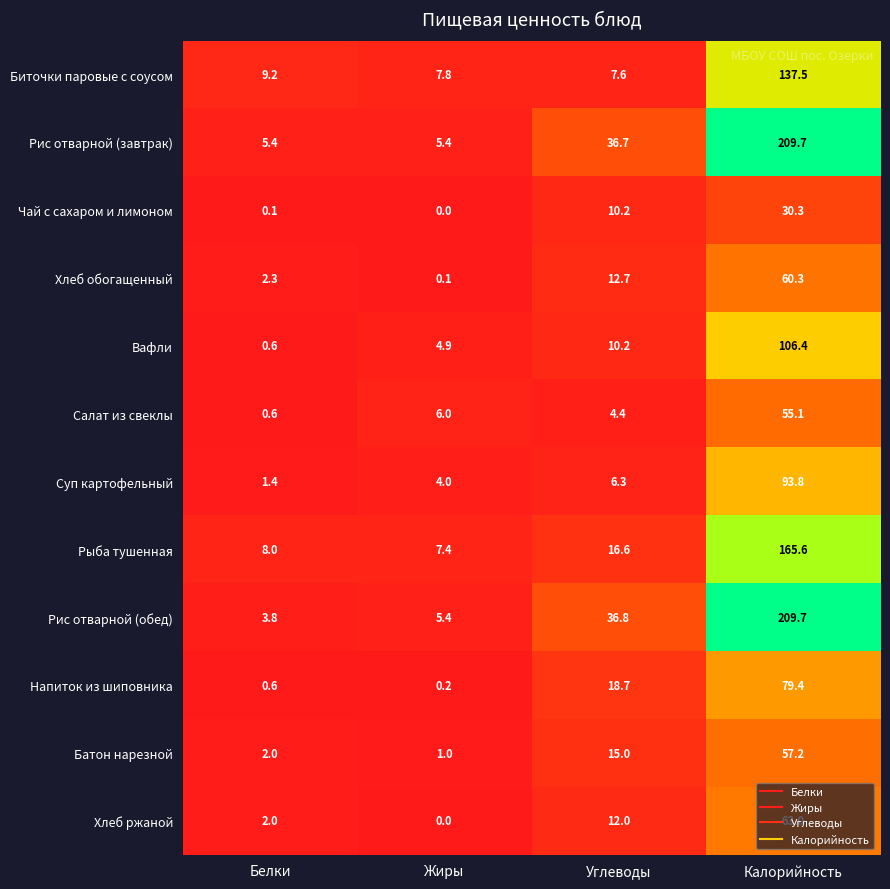

Which series has the widest spread of values?

Рис отварной (обед)